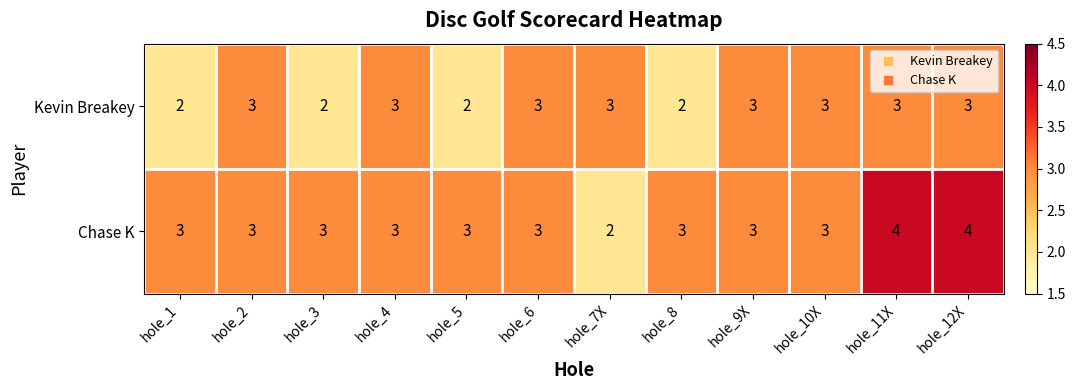

How many categories are shown in the chart?

12